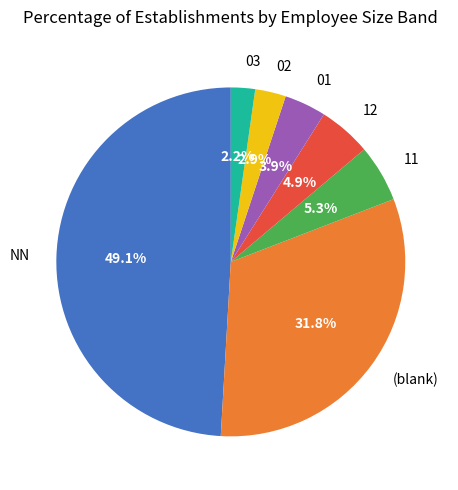

Which category has the smallest portion of the pie?

03